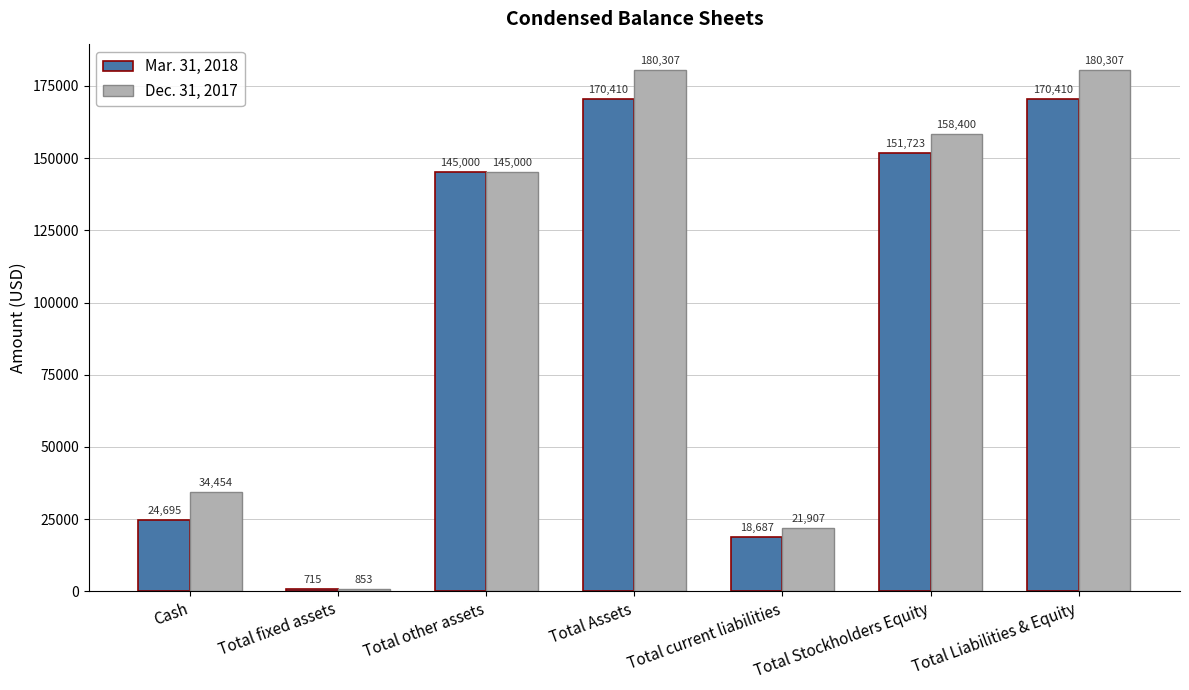

What is the minimum value shown in the chart?

715